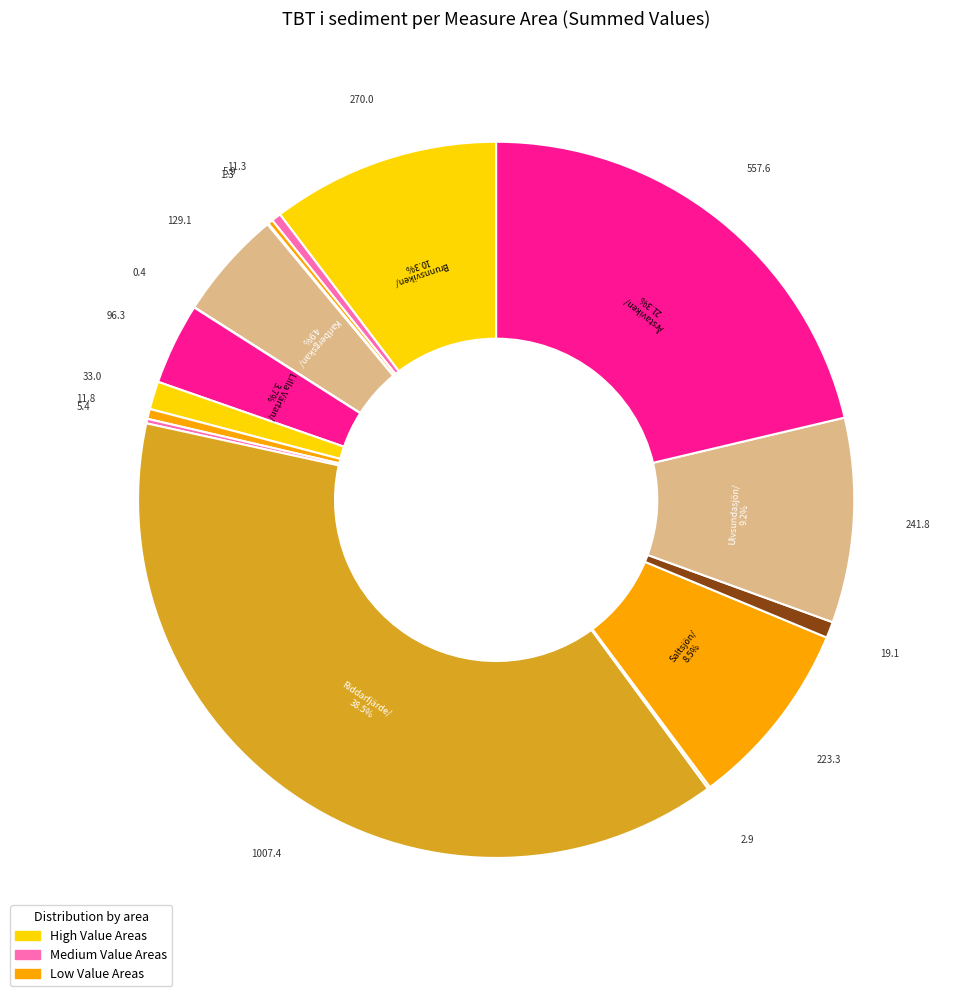

How many segments does this pie chart have?

16